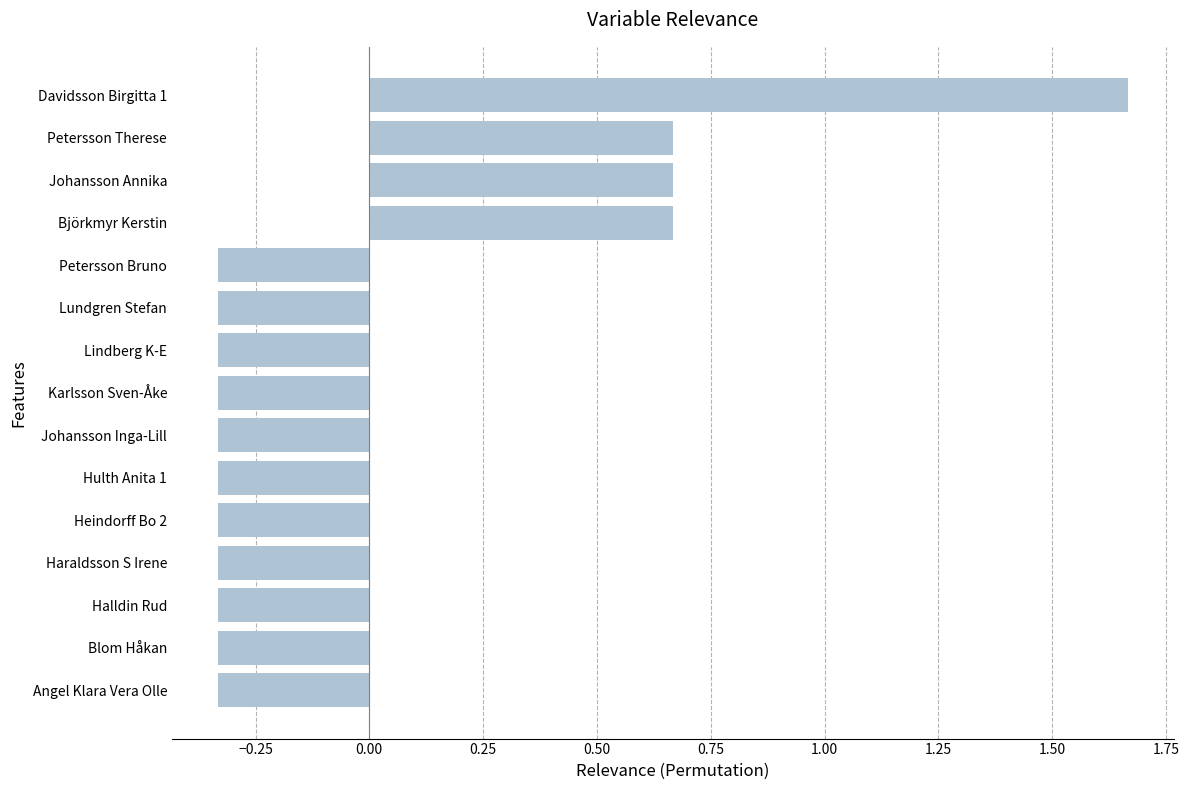

What is the sum of the values at Lindberg K-E and Haraldsson S Irene?

-0.7